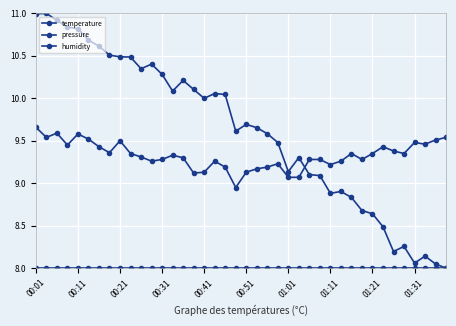

How many data points in pressure are above 9?

28